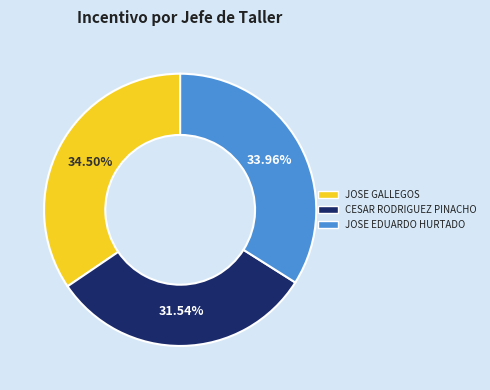

Between CESAR RODRIGUEZ PINACHO and JOSE EDUARDO HURTADO, which is larger?

JOSE EDUARDO HURTADO